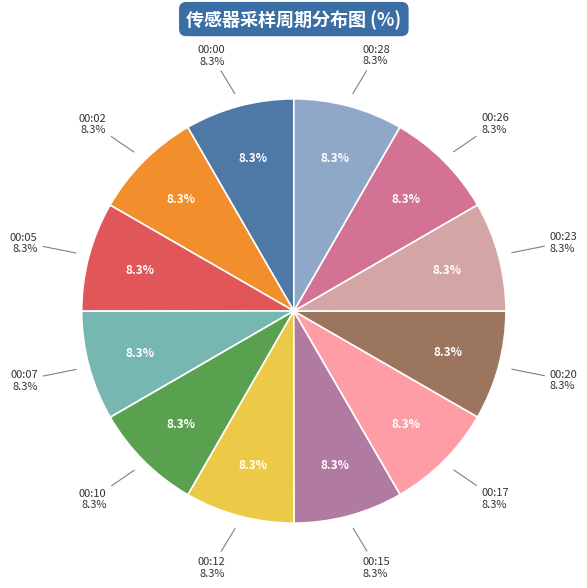

What percentage is the 7 slice, to the nearest percent?

8%